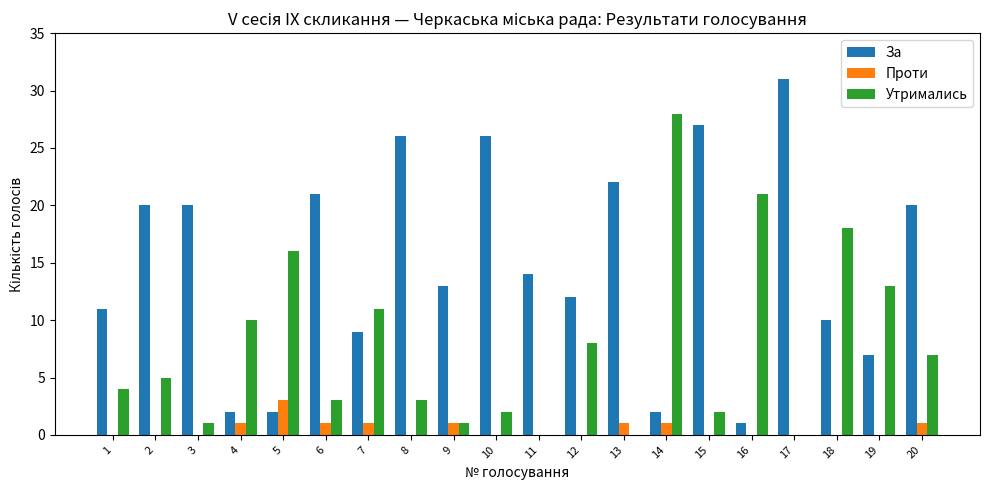

At which label does За first exceed 14?

2